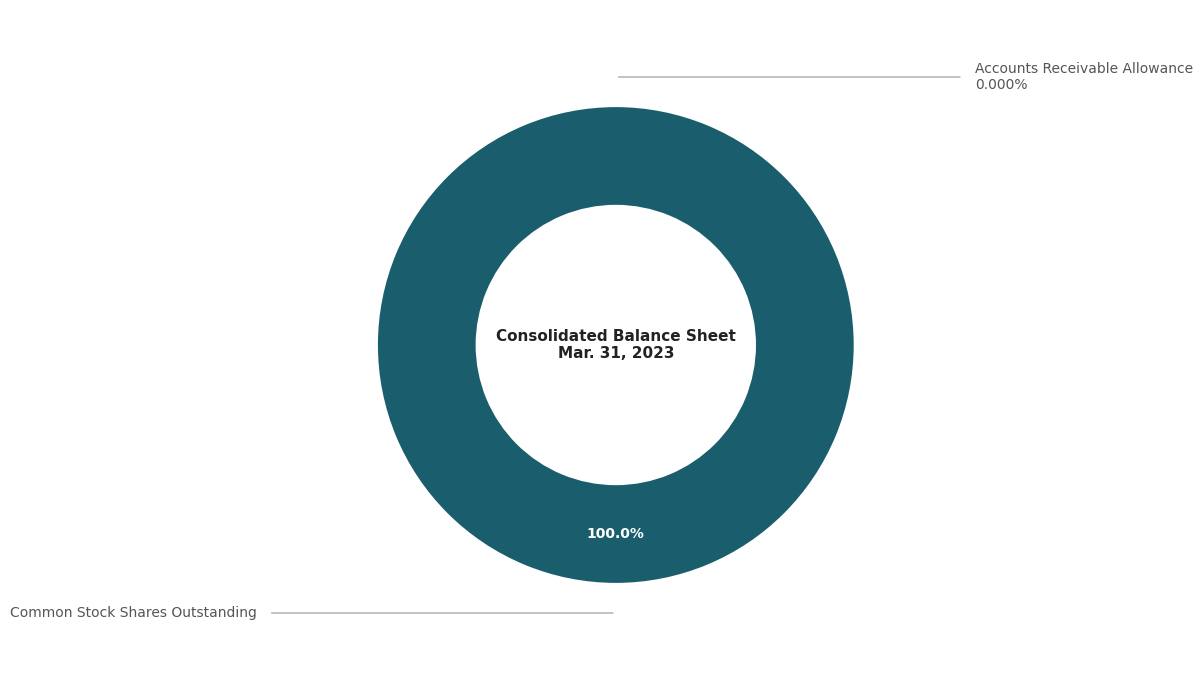

Is it true that Accounts Receivable Allowance is 0% of the pie?

True